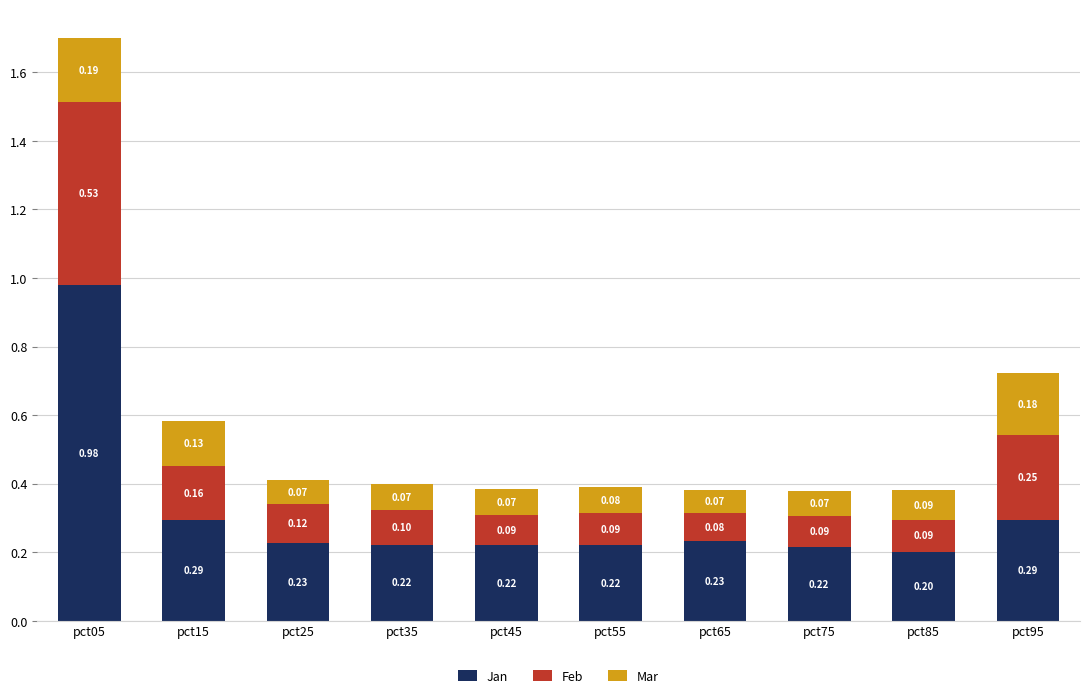

How many bars are there in total?

10